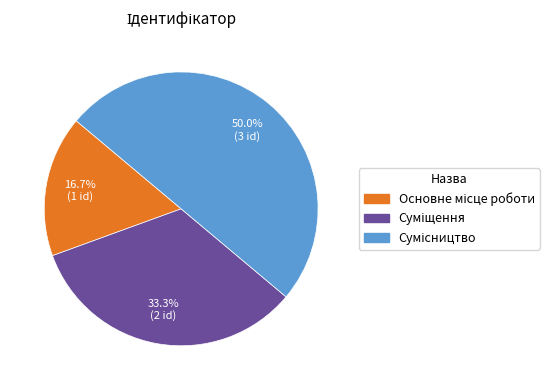

Between Сумісництво and Основне місце роботи, which is larger?

Сумісництво